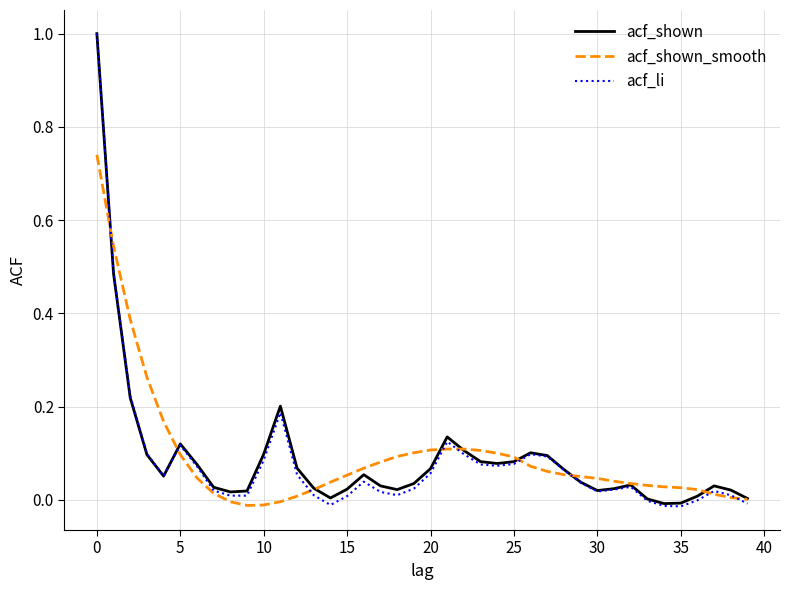

Which series has the widest spread of values?

acf_li